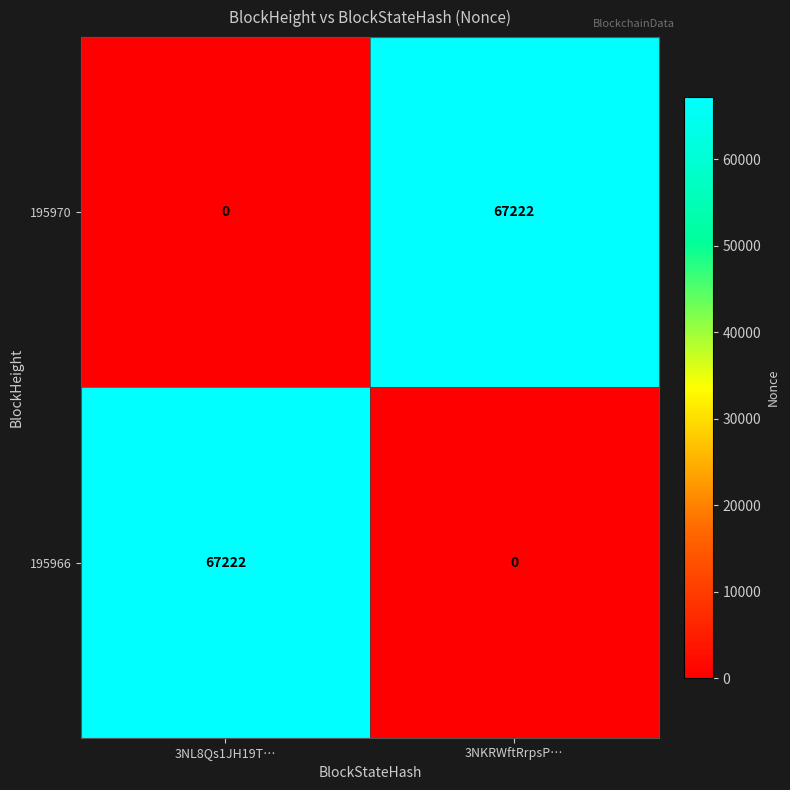

What is the maximum value for 195970?

67222